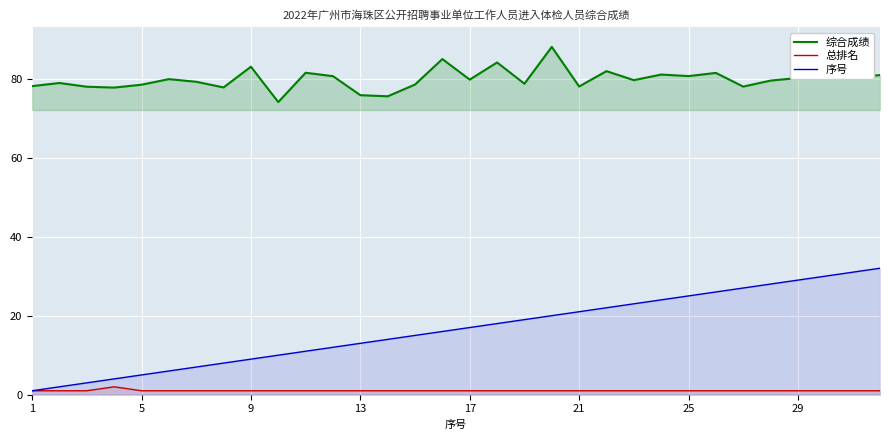

What is the minimum value for 序号?

1.0